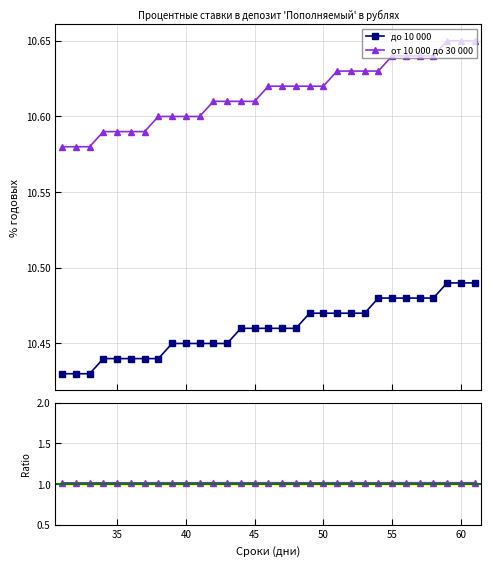

Count the от 10 000 до 30 000 values in the range 10 to 11.

31